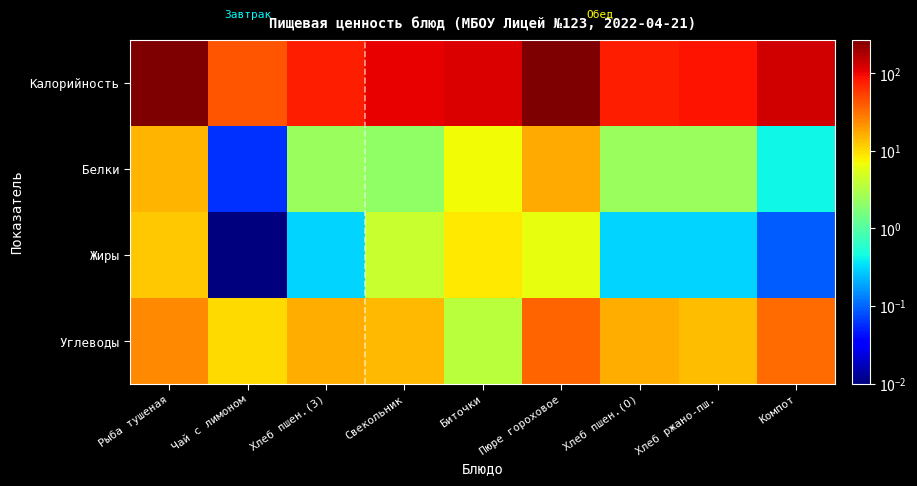

What is the spread (max minus min) of values at Хлеб ржано-пш.?

87.7